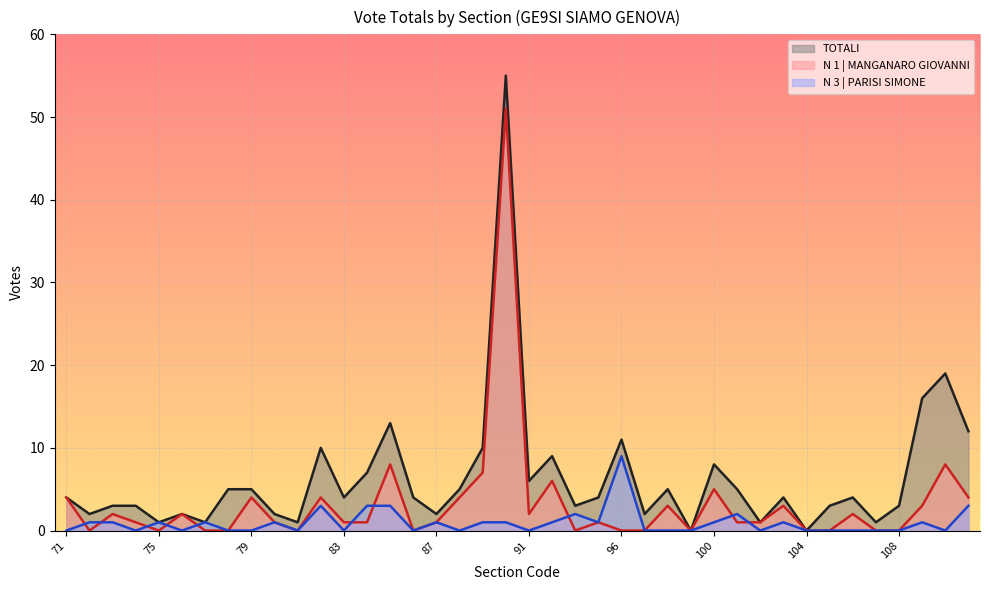

At which category does TOTALI reach its first local valley?

72